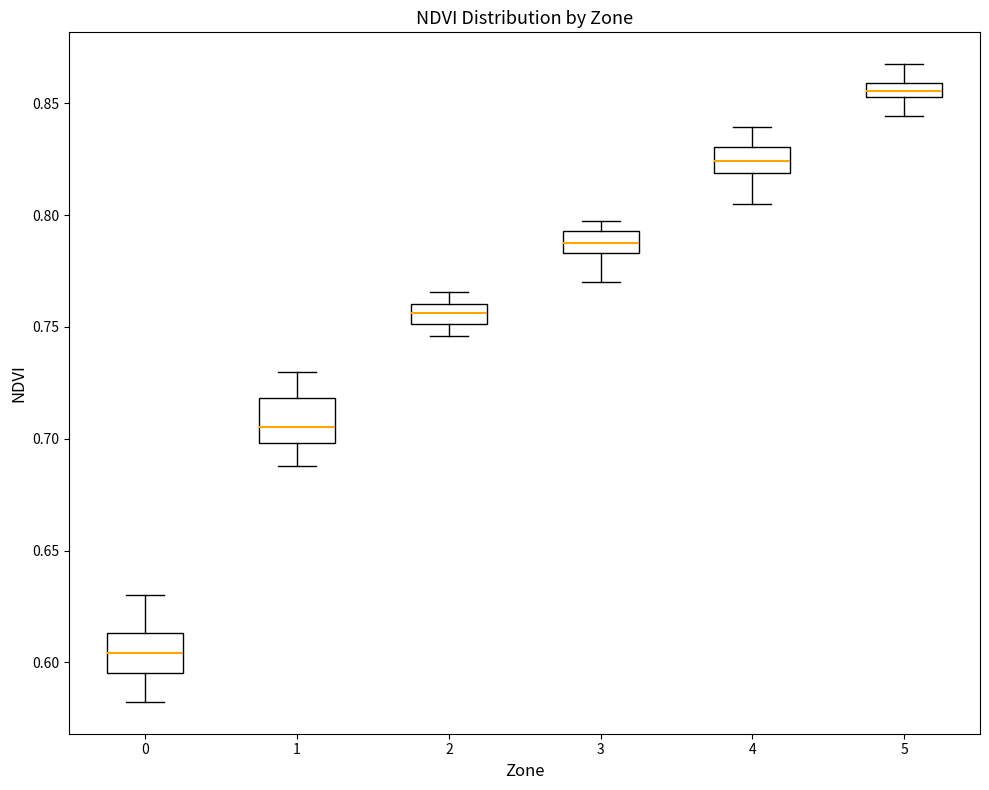

Which box's median line is the highest?

5